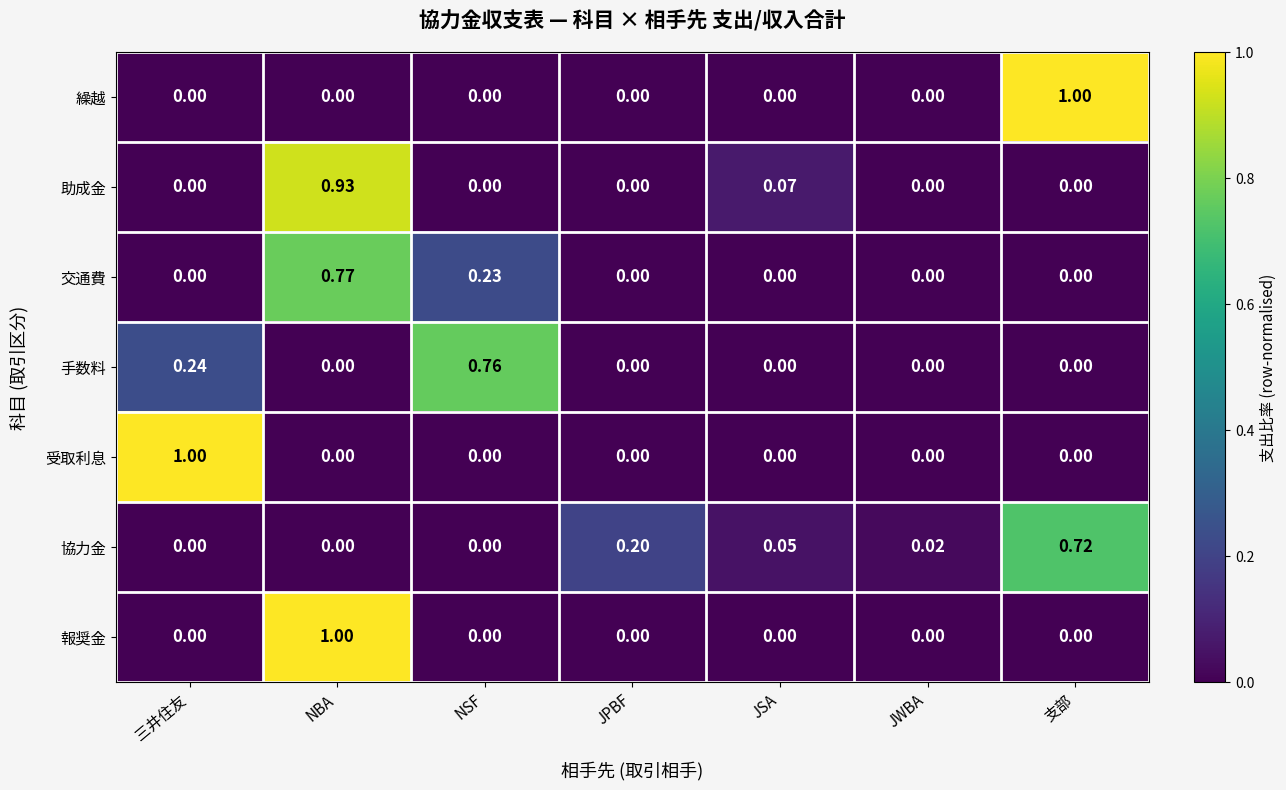

How many series are shown in this chart?

7